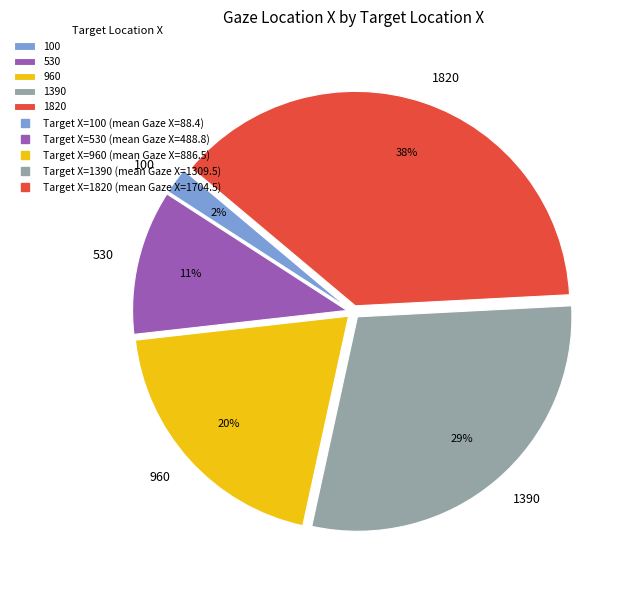

Count the number of slices in the pie.

5